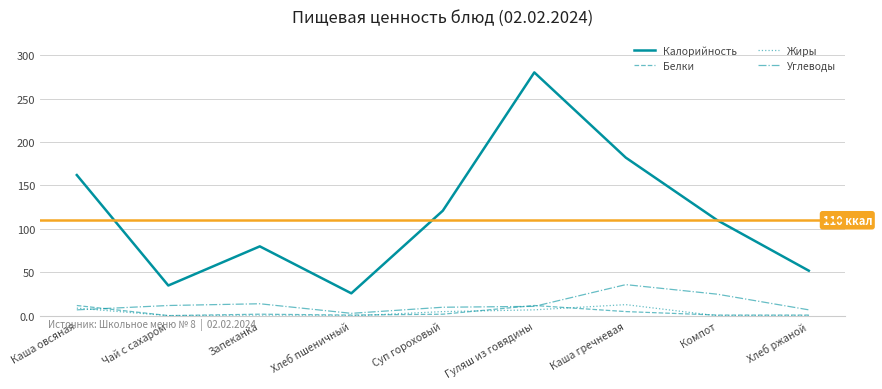

True or false: Калорийность and Углеводы cross at least once.

False